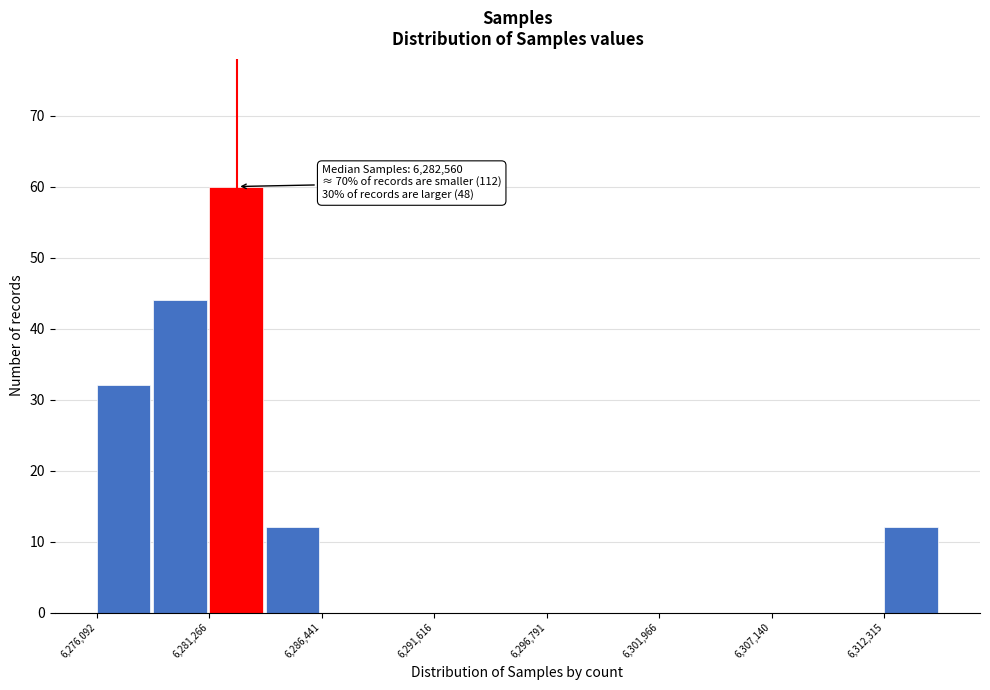

Around what value on the x-axis is the tallest bar? Give the approximate position of its centre, as read against the axis.

6282000